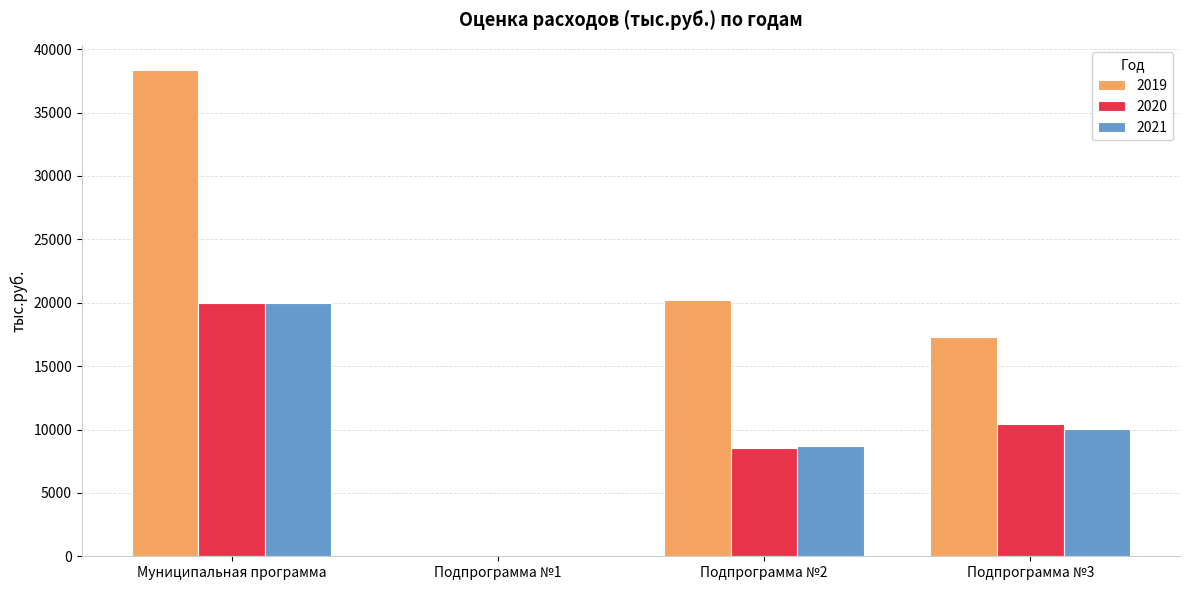

How many groups of bars are there?

4